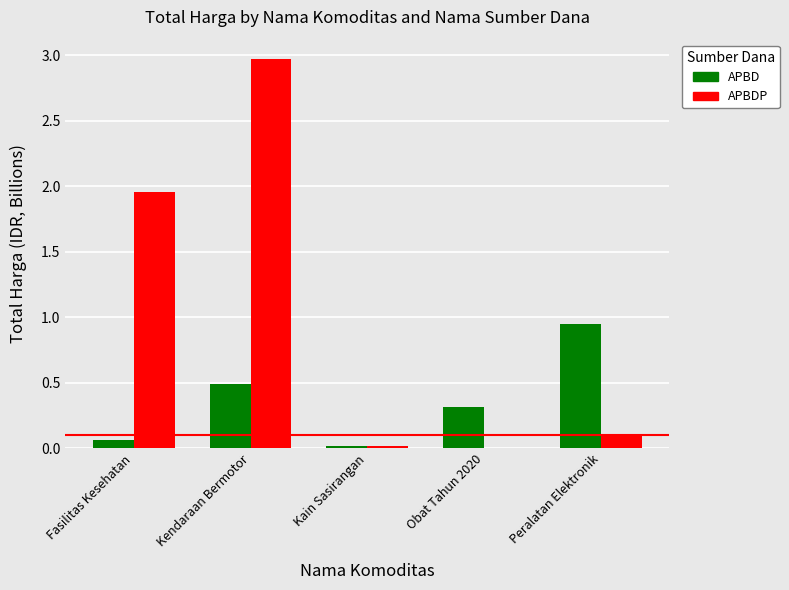

Which series has the largest total across all categories?

APBDP